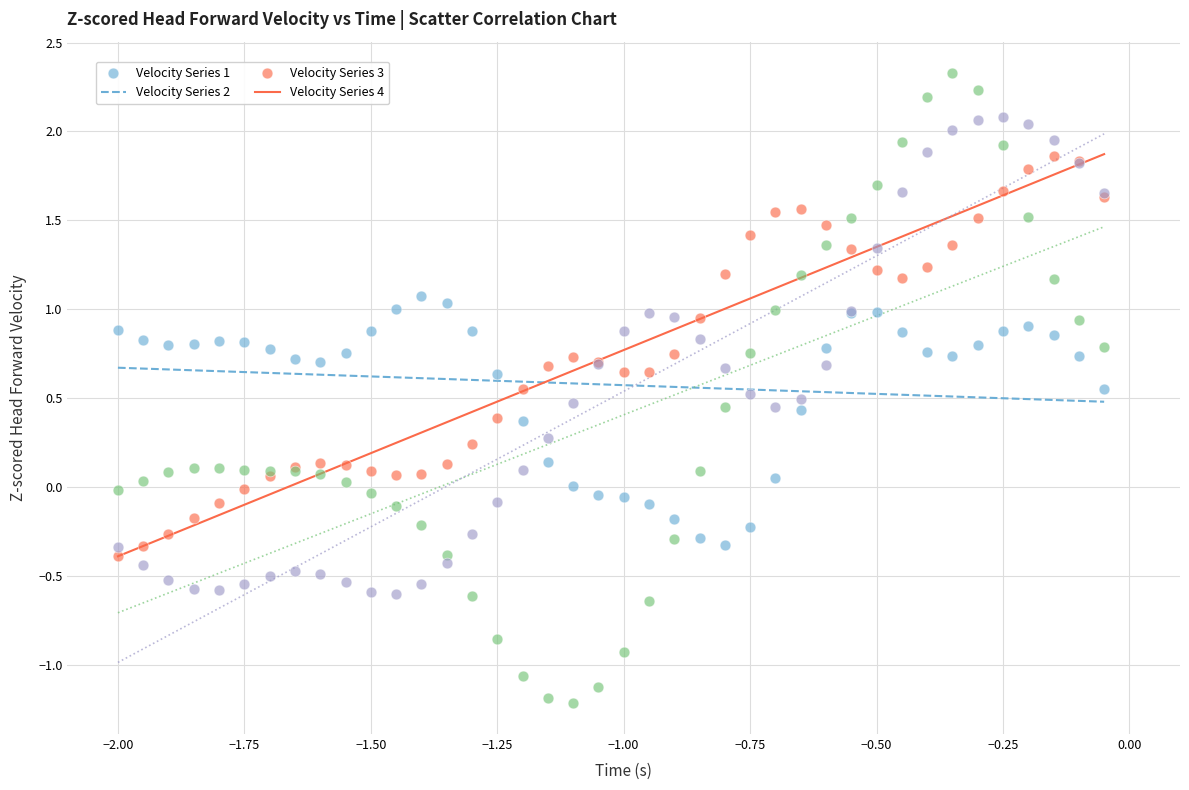

What are all the series names shown in the legend?

Velocity Series 1, Velocity Series 2, Velocity Series 3, Velocity Series 4